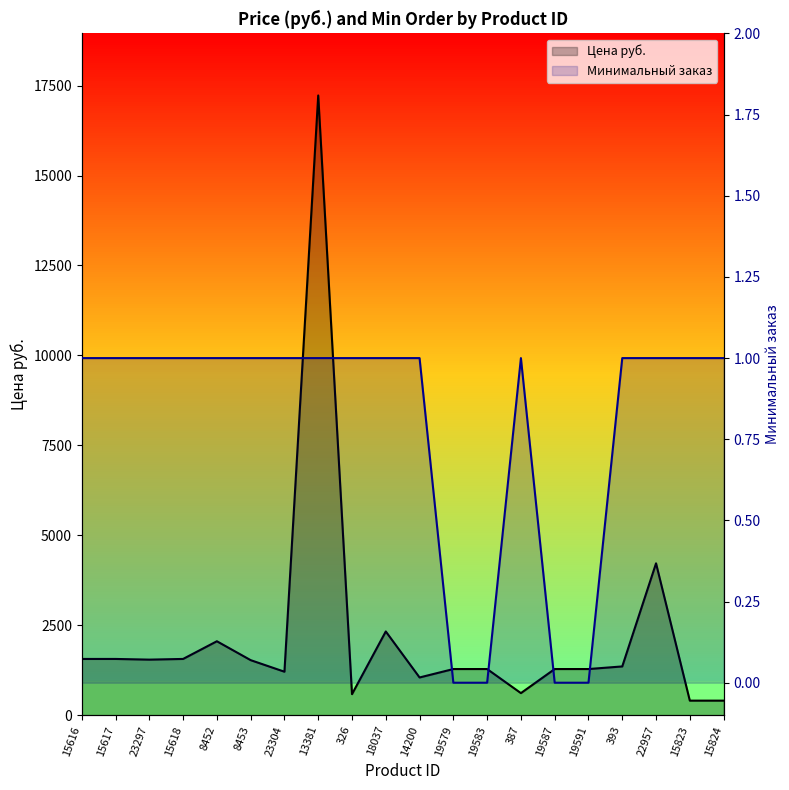

How many distinct data groups are displayed?

2